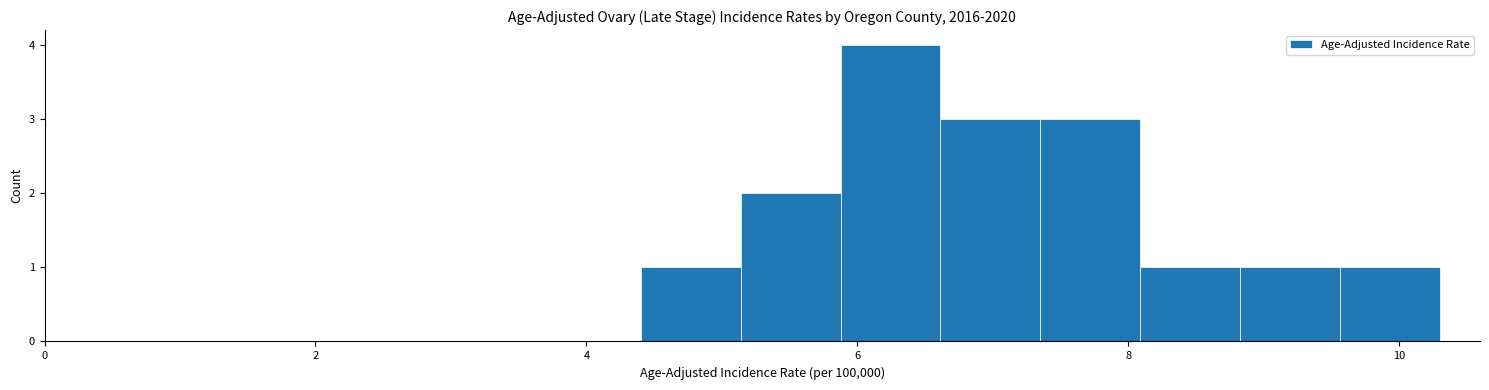

Around what value on the x-axis is the tallest bar? Give the approximate position of its centre, as read against the axis.

6.2